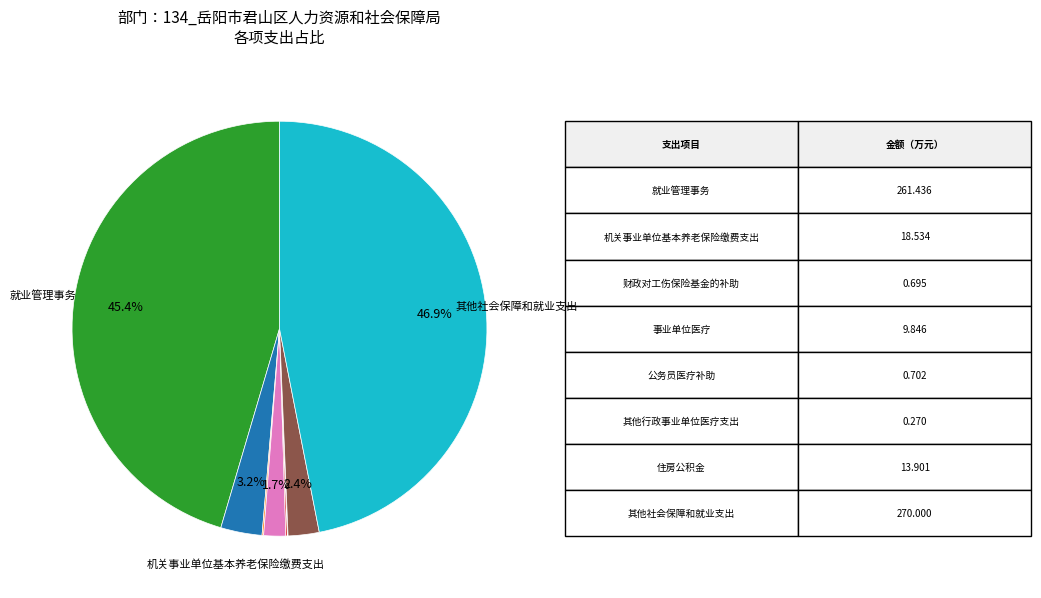

Is there a majority slice in this chart?

No